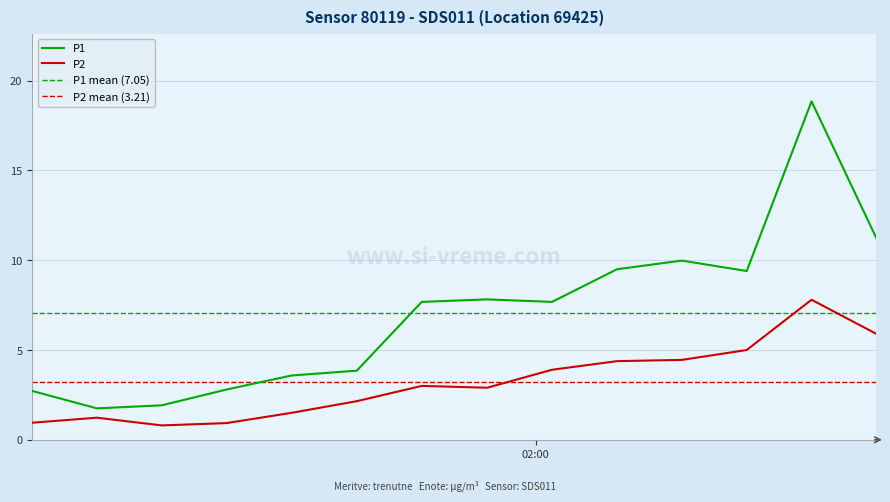

Where is the first local maximum for P1?

2023-08-12T01:48:45